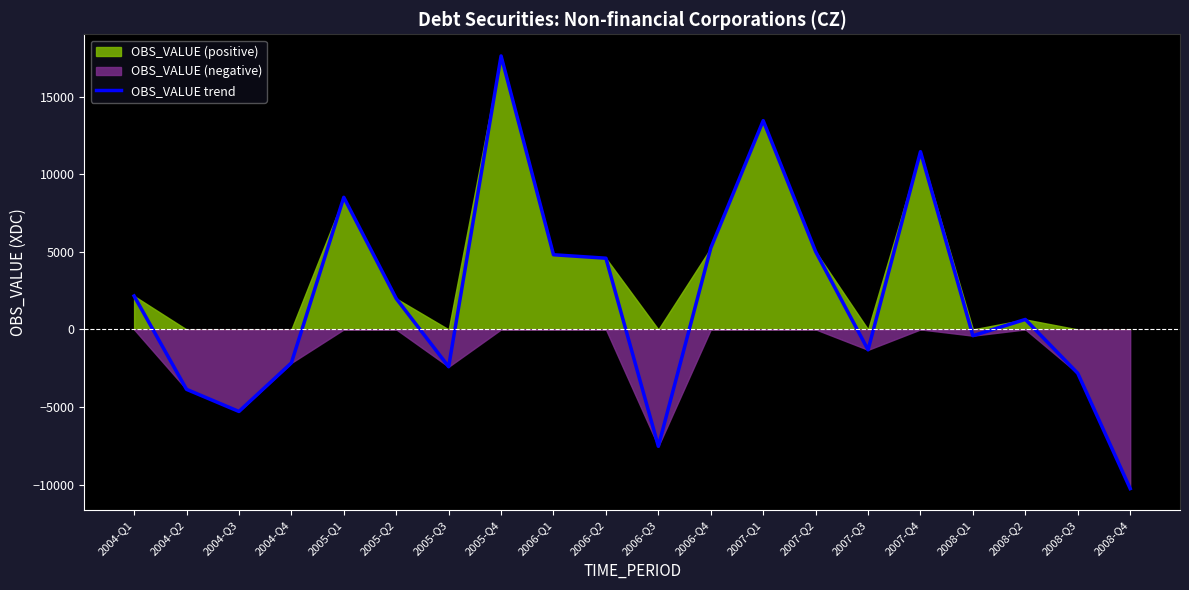

What is the label of the 8th point from the left?

2005-Q4